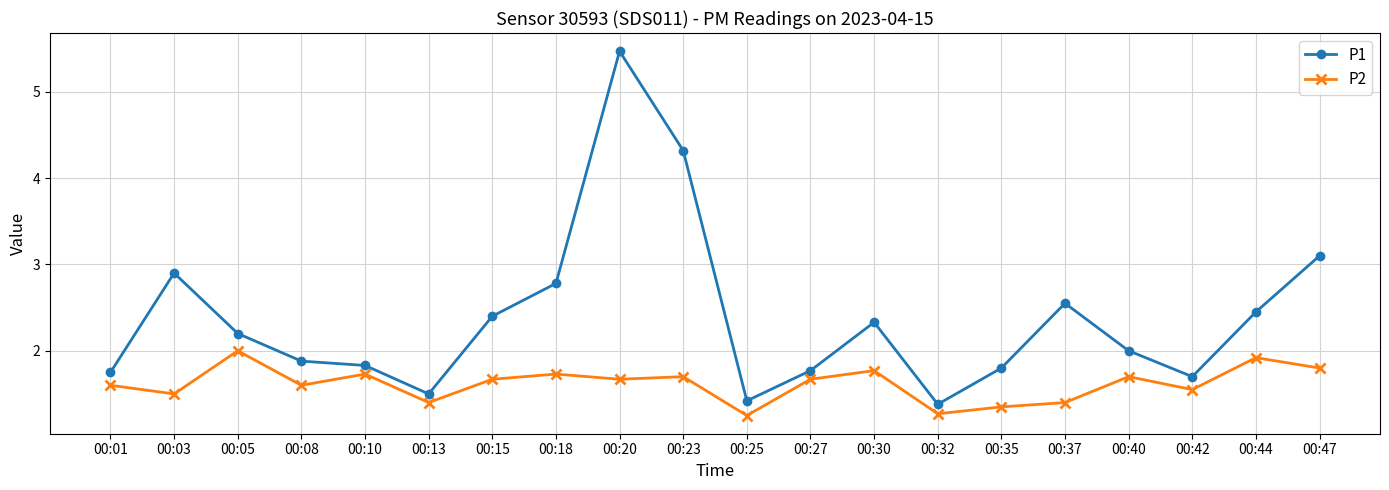

The P1 series shows 4.6 at 00:03. True or false?

False